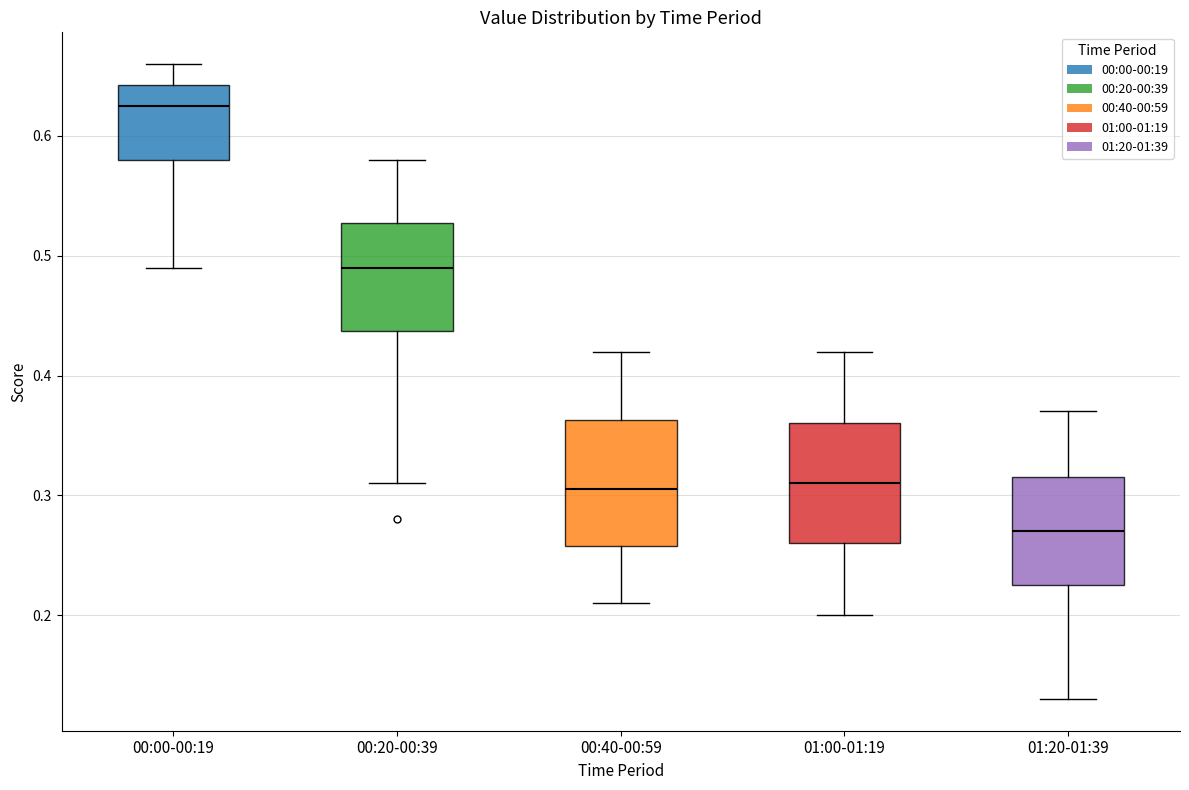

Where does the upper whisker of the box for 00:20-00:39 end on the y-axis? The values are not printed on the chart, so give them approximately, as read against the axis.

0.58